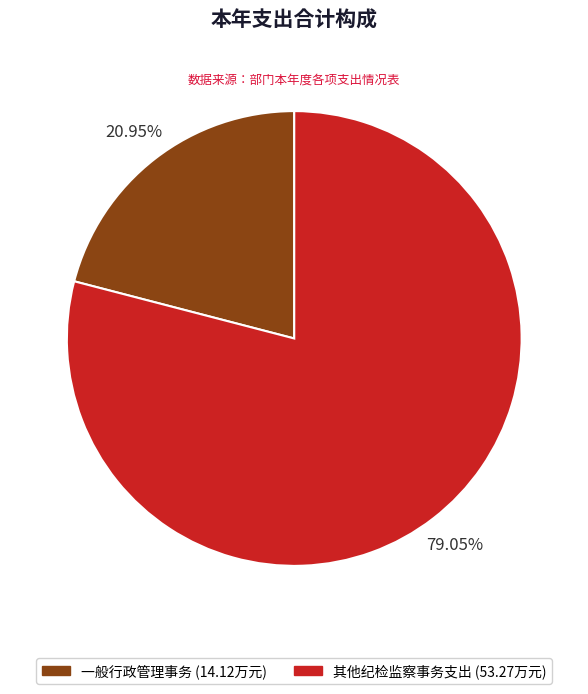

Which has a higher value, 其他纪检监察事务支出 or 一般行政管理事务?

其他纪检监察事务支出